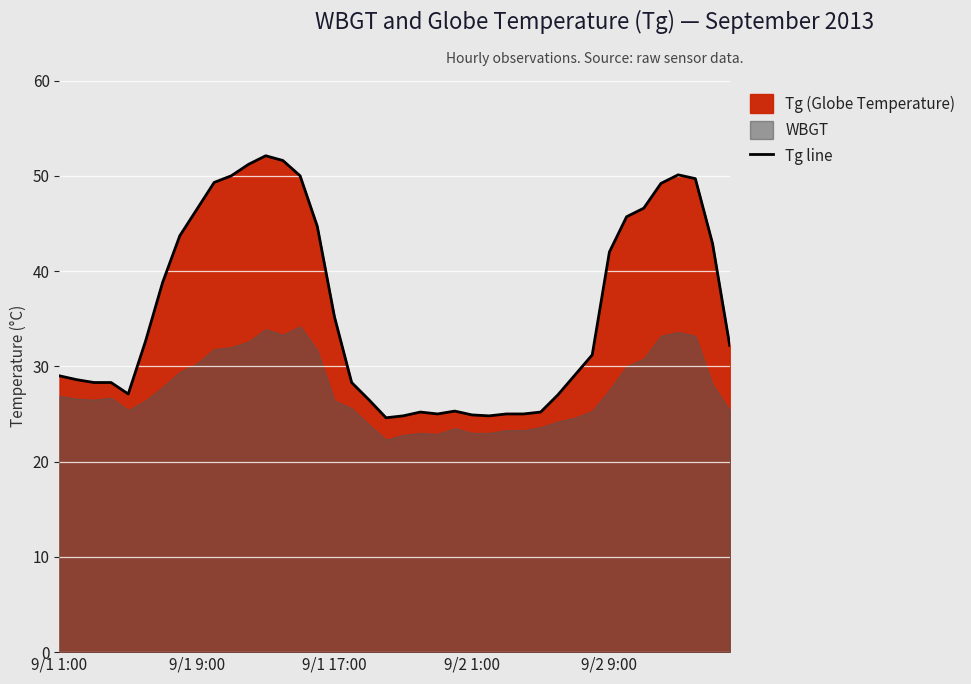

True or false: there are more than 0 points higher than both neighbors.

True